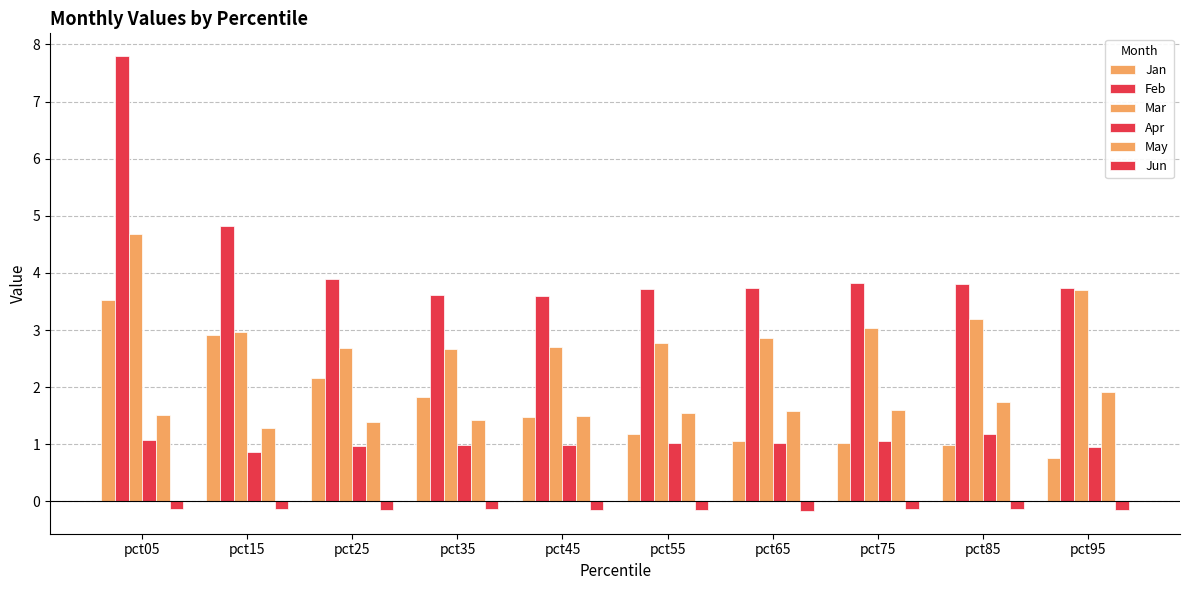

At pct45, list the series in order from largest to smallest.

Feb, Mar, May, Jan, Apr, Jun